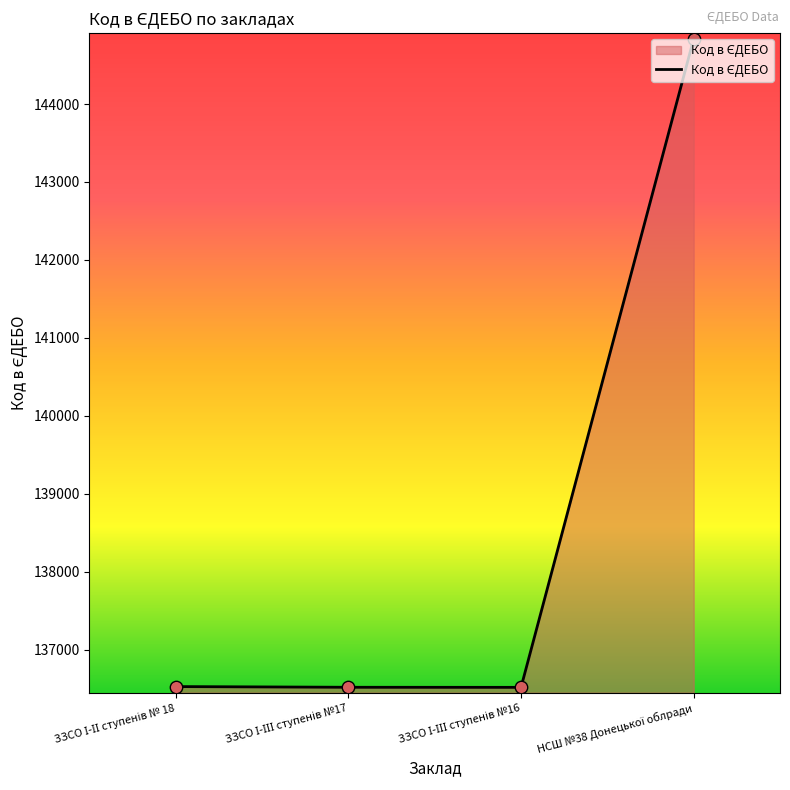

What is the smallest value displayed?

136515